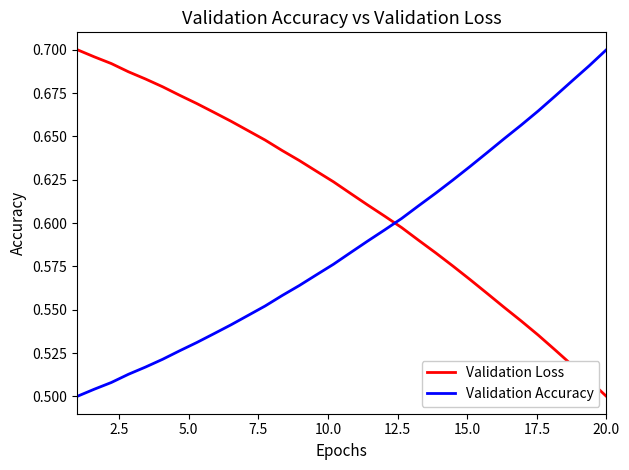

Which series has the largest total across all categories?

Validation Loss